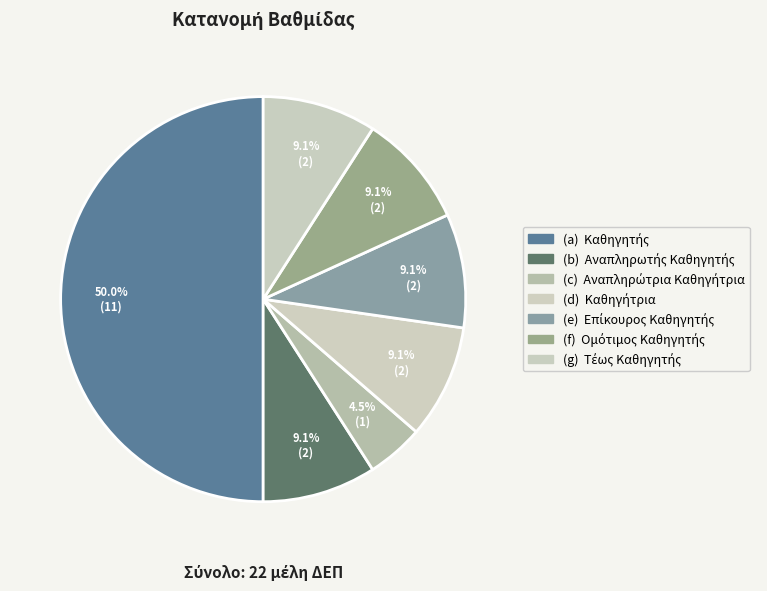

Count the number of slices in the pie.

7